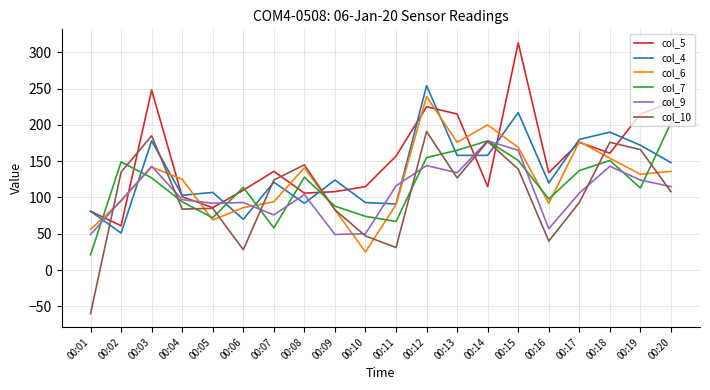

What is the difference between the maximum and minimum values in the col_10 series?

251